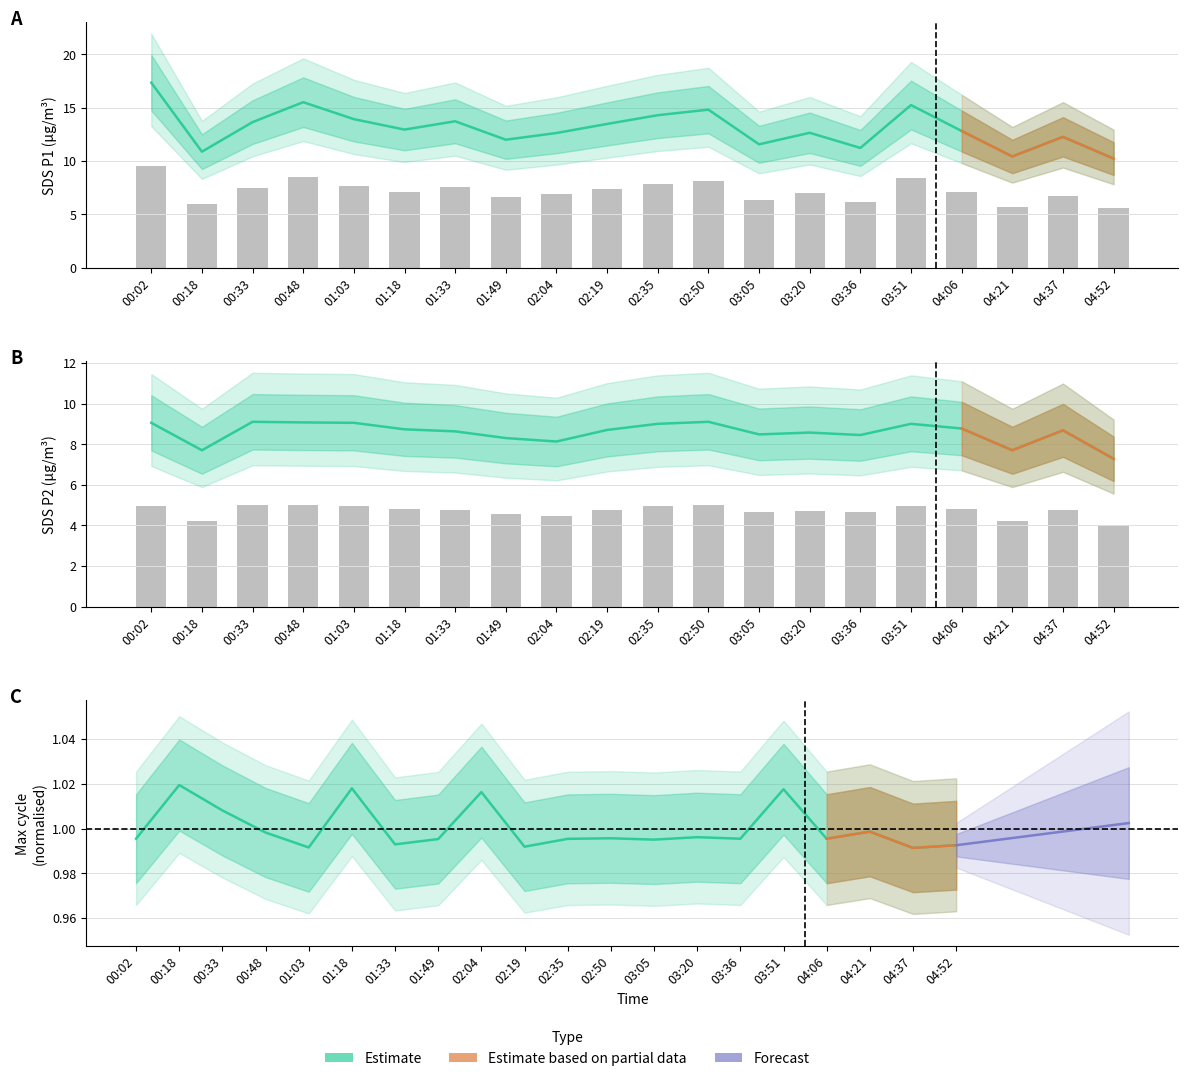

Is it true that Max_cycle equals 1.0 at 00:33?

True